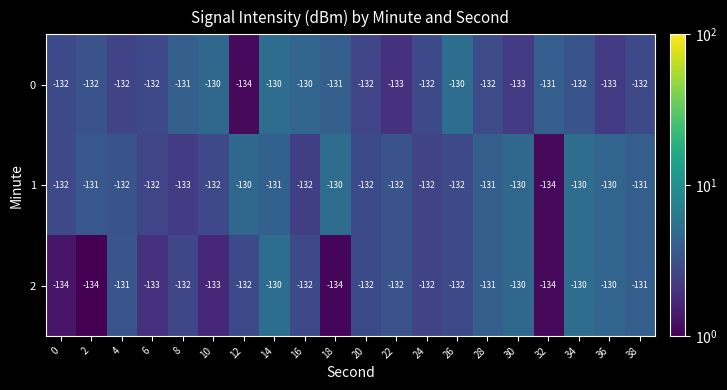

What is the difference between the maximum and second lowest values in the 1 series?

3